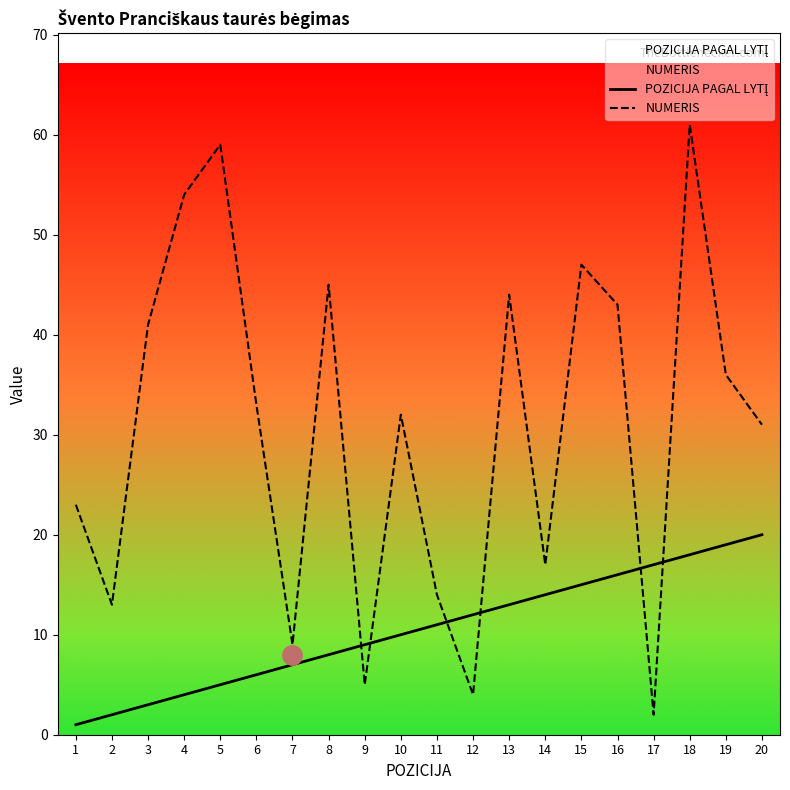

Which category has the lowest value across all series?

1